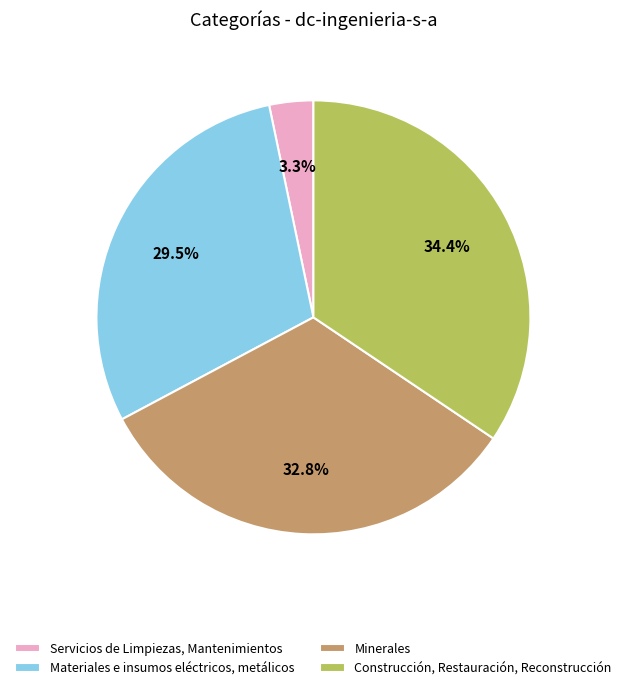

To the nearest percent, what is the difference between the largest and smallest slice percentages?

31%